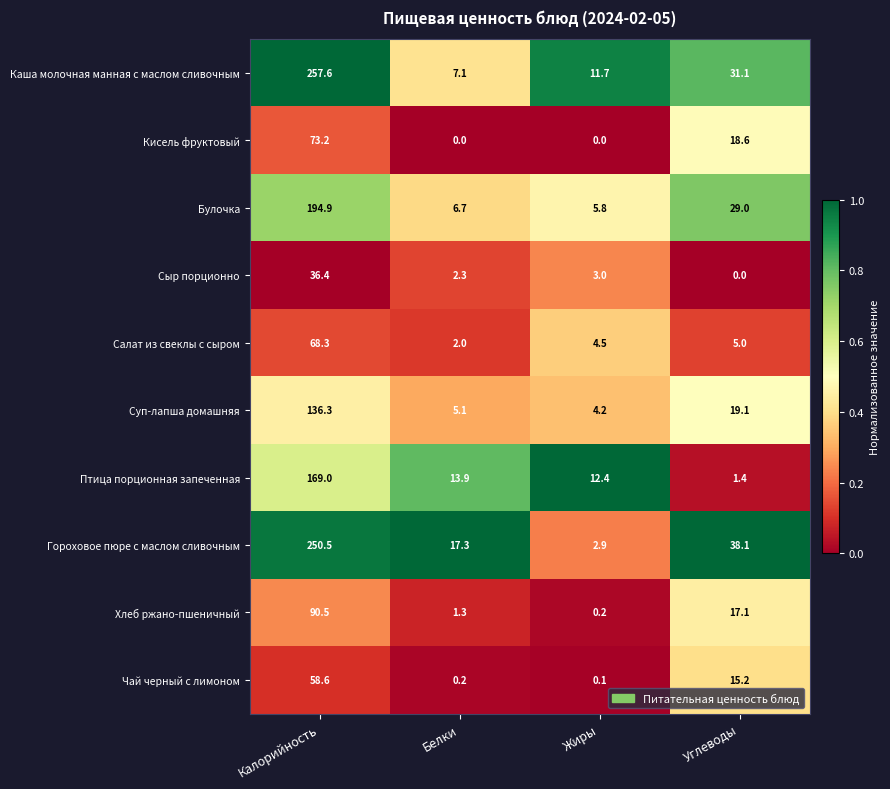

At which category is the sum across all series the highest?

Калорийность